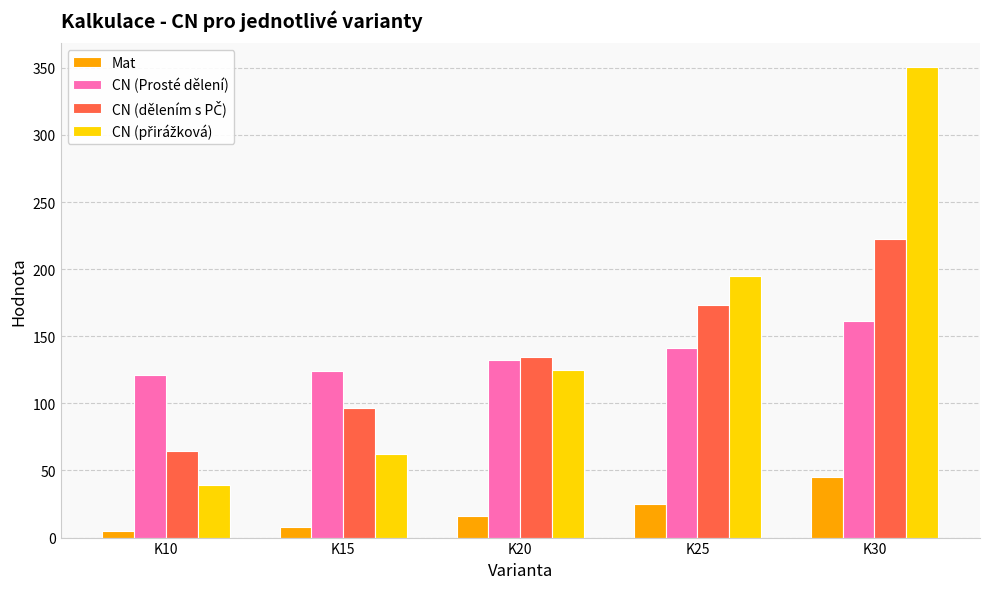

What is the difference between the highest and lowest values at K20?

118.3